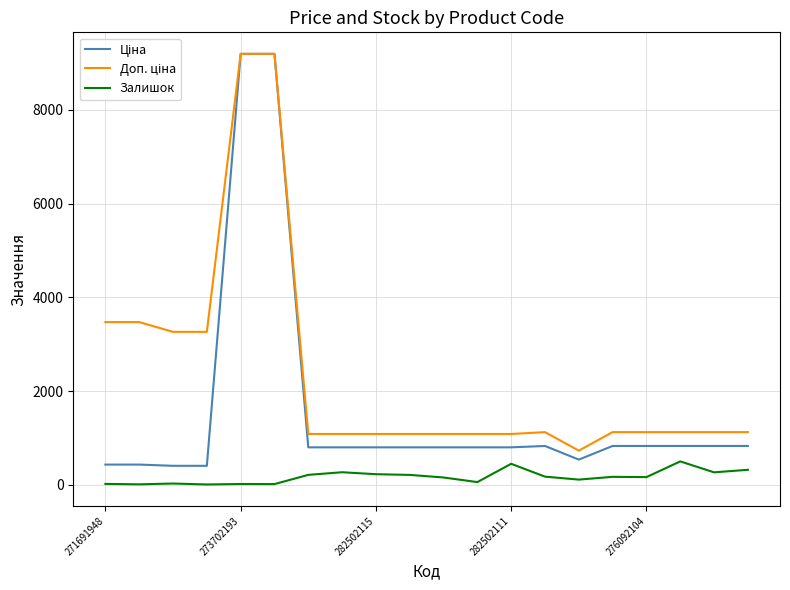

What is the maximum value shown in the chart?

9196.3